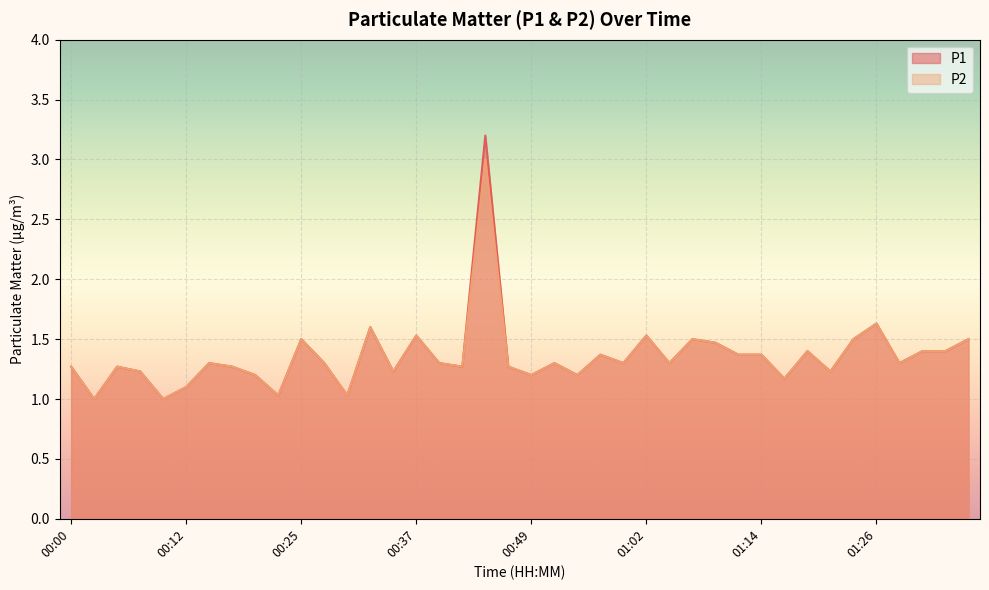

What is the difference between the P2 values at 00:37 and 00:42?

0.3